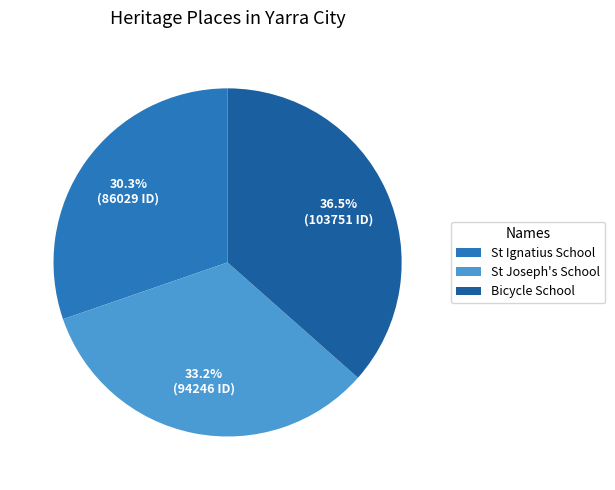

Does any single category account for the majority?

No